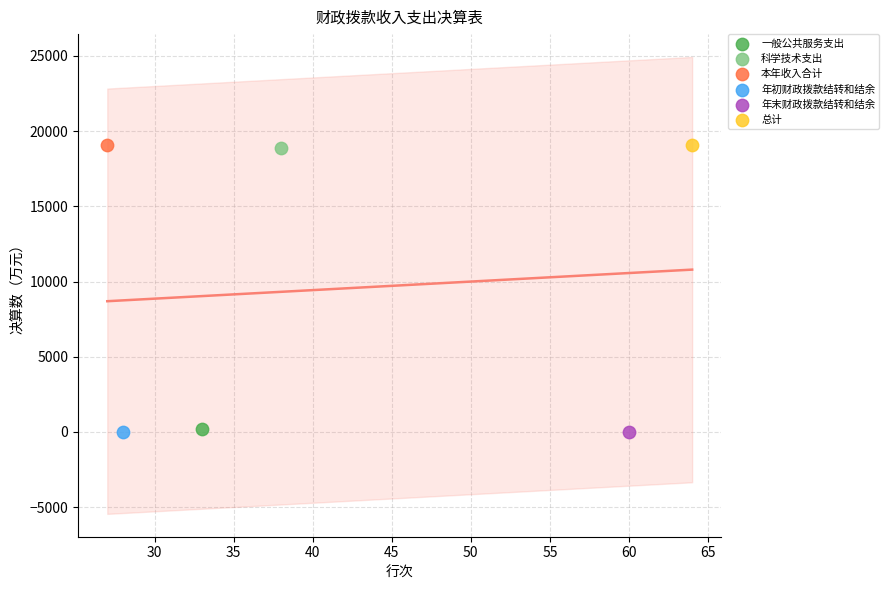

What are all the series names shown in the legend?

一般公共服务支出, 科学技术支出, 本年收入合计, 年初财政拨款结转和结余, 年末财政拨款结转和结余, 总计